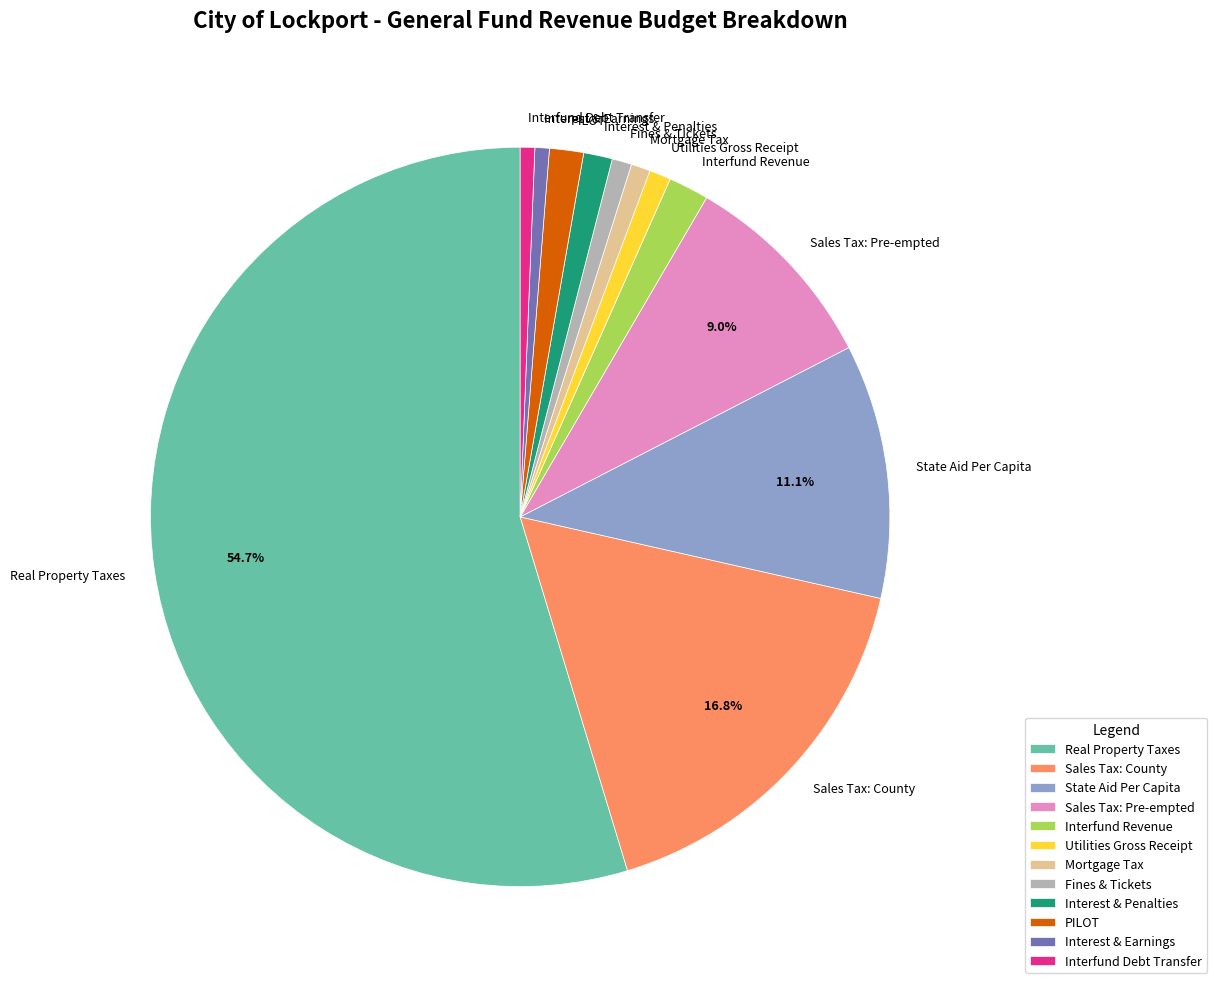

Approximately how many times larger is the value at Sales Tax: County compared to State Aid Per Capita?

1.5